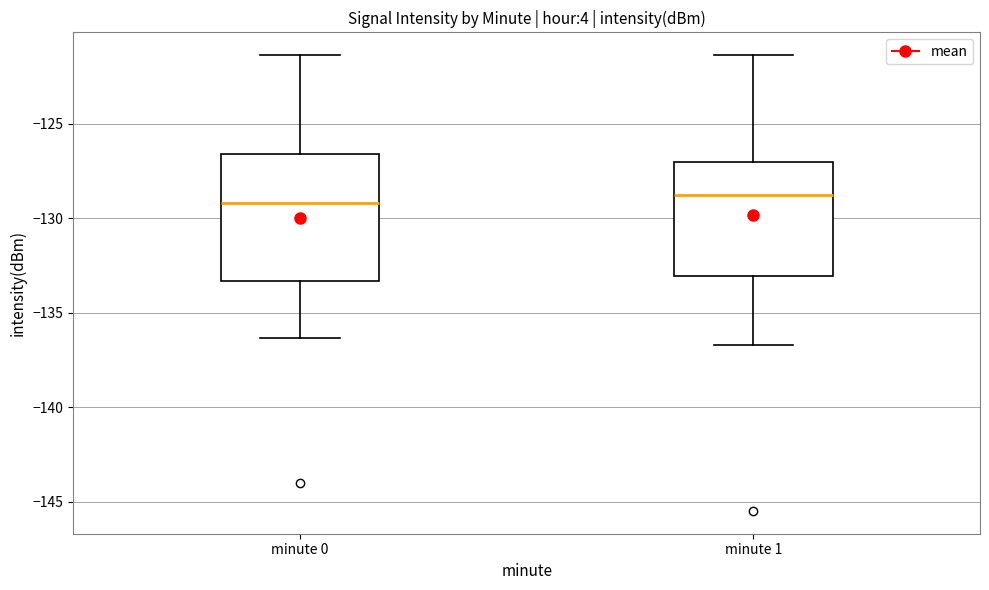

Where does the upper whisker of the box for minute 0 end on the y-axis? The values are not printed on the chart, so give them approximately, as read against the axis.

-121.5